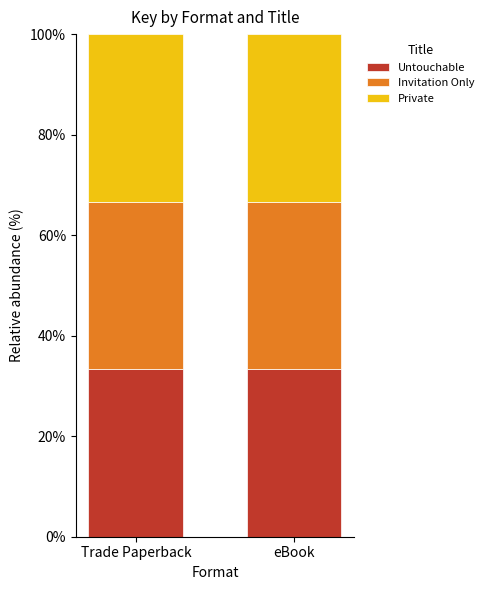

What is the lowest value of the Untouchable series?

33.3